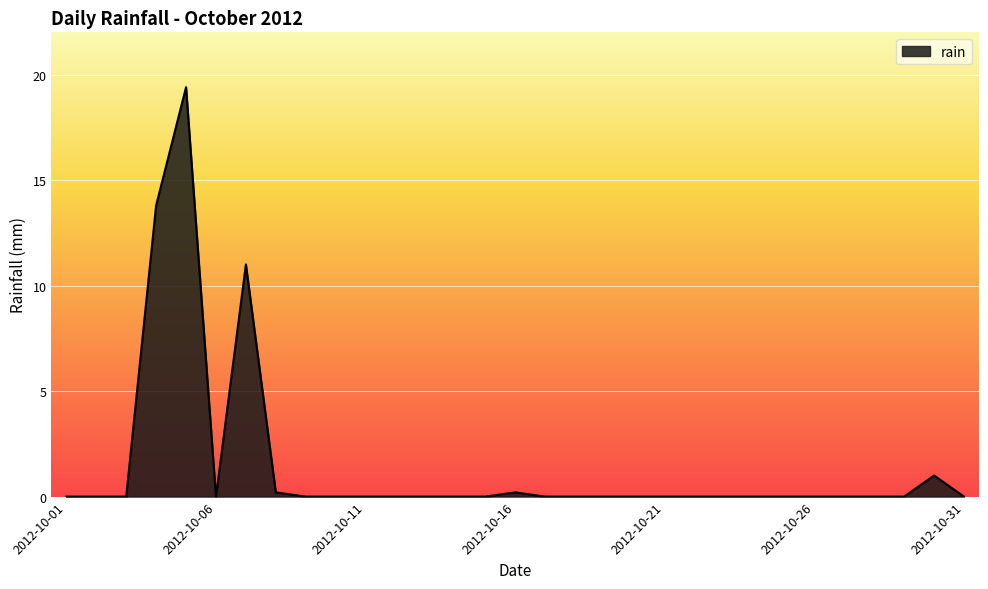

Reading left to right, list all the values displayed in this chart.

0.0	0.0	0.0	13.8	19.4	0.0	11.0	0.2	0.0	0.0	0.0	0.0	0.0	0.0	0.0	0.2	0.0	0.0	0.0	0.0	0.0	0.0	0.0	0.0	0.0	0.0	0.0	0.0	0.0	1.0	0.0